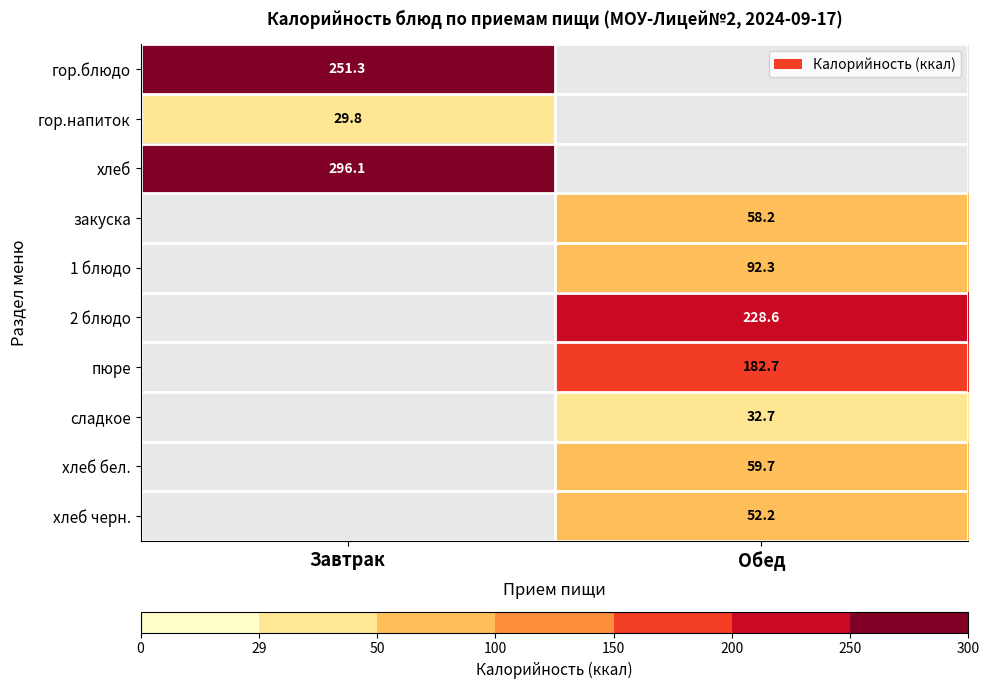

Between Обед and Завтрак, which is larger?

Завтрак